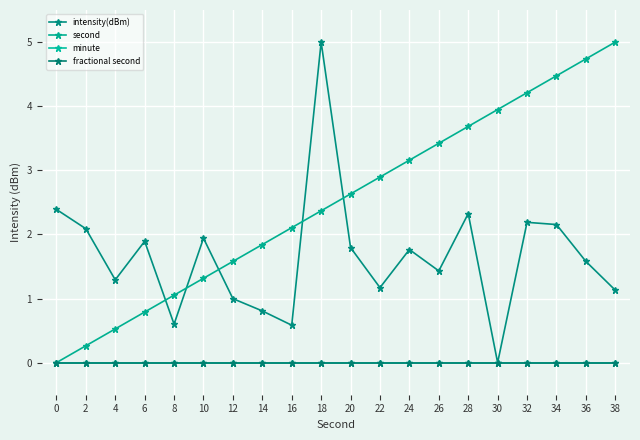

Is this an area chart (filled region under the line)?

No